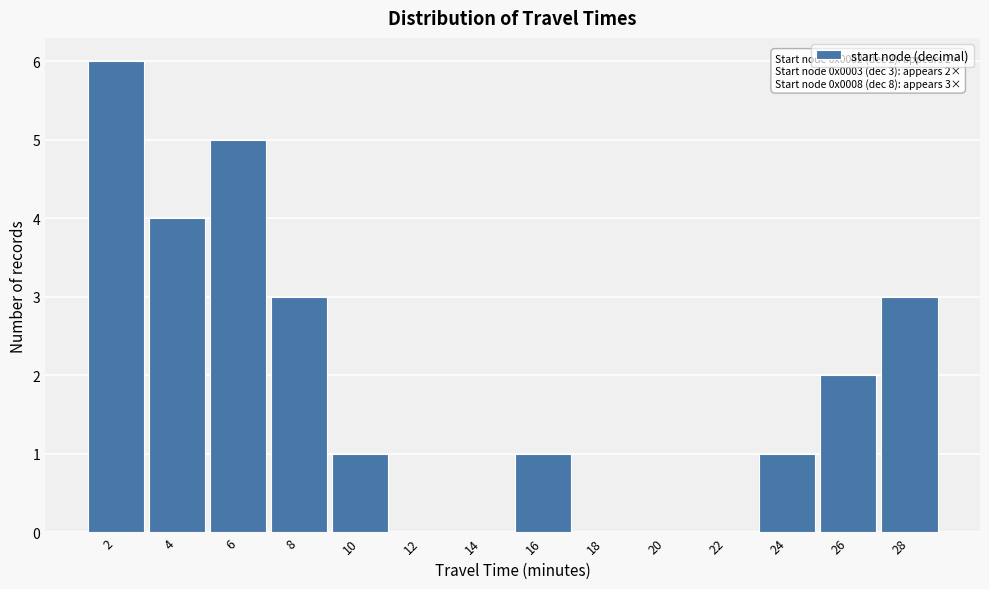

Reading left to right, what are all the values shown in this chart?

2=6	4=4	6=5	8=3	10=1	12=0	14=0	16=1	18=0	20=0	22=0	24=1	26=2	28=3